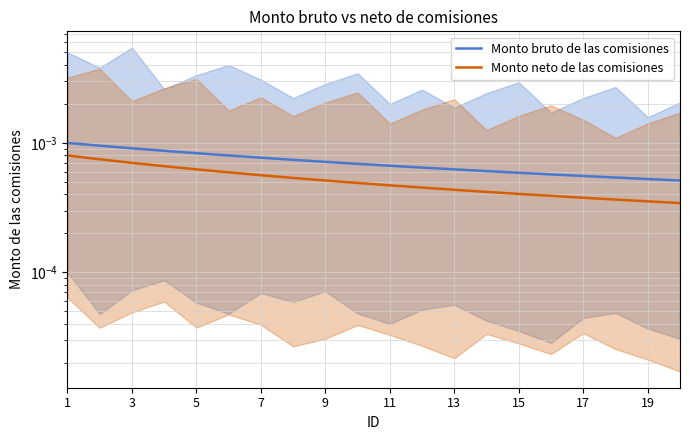

True or false: Monto bruto de las comisiones and Monto neto de las comisiones intersect in this chart.

False